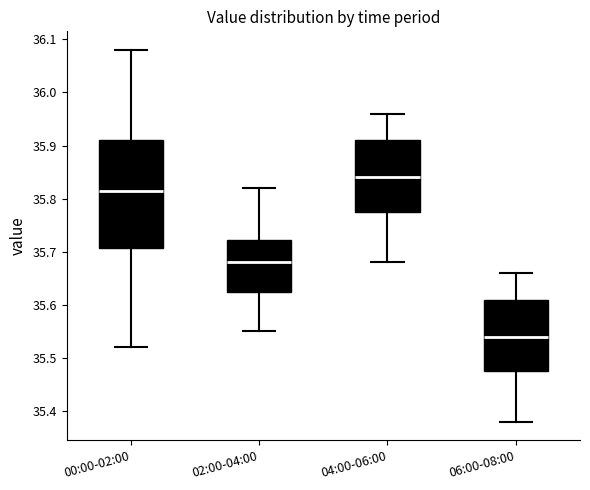

Where does the upper whisker of the box for 02:00-04:00 end on the y-axis? The values are not printed on the chart, so give them approximately, as read against the axis.

35.82